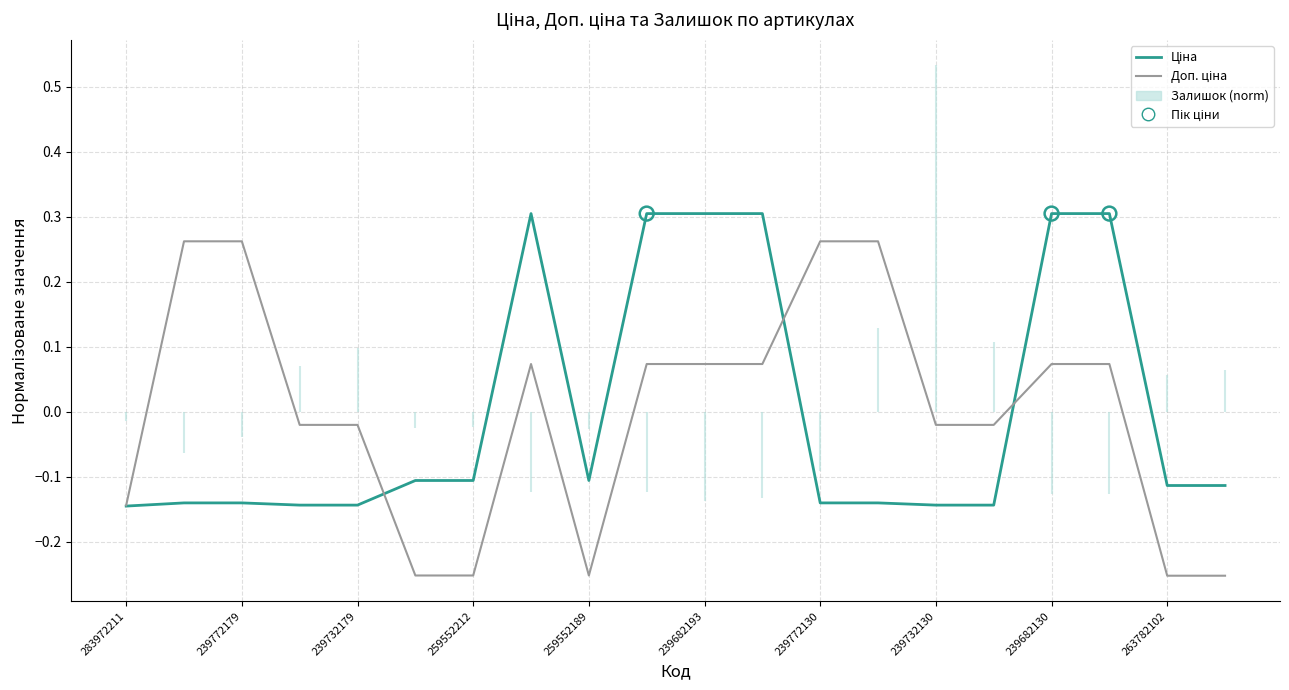

Which series reaches the minimum Y coordinate?

Доп. ціна